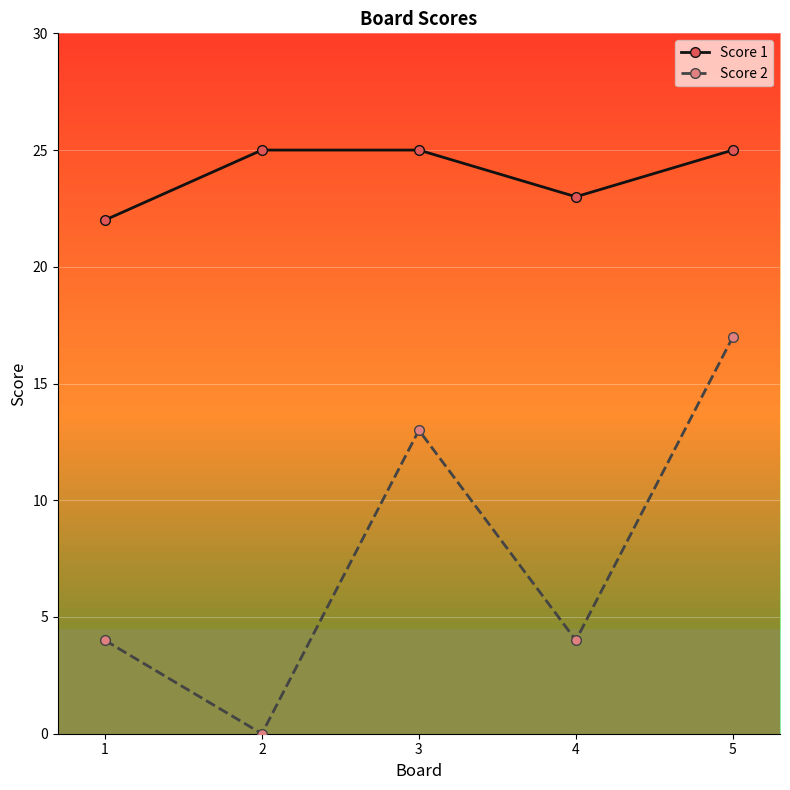

What is the lowest value of the Score 1 series?

22